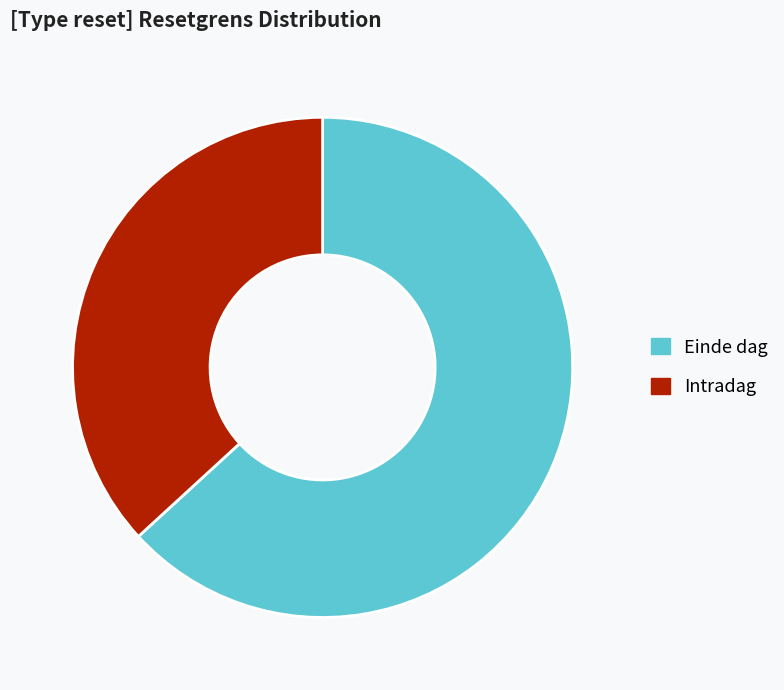

Approximately how many times larger is the value at Einde dag compared to Intradag?

1.7